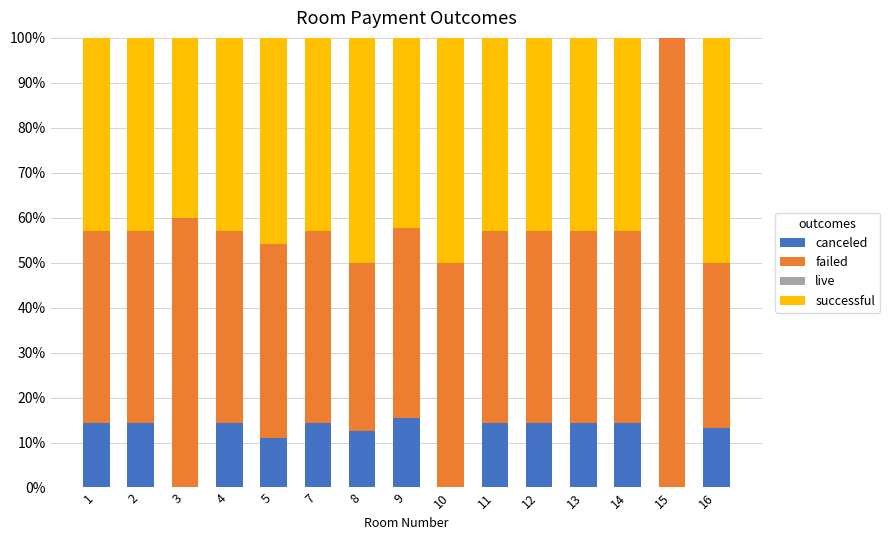

What is the total value across all series at 2?

100.0